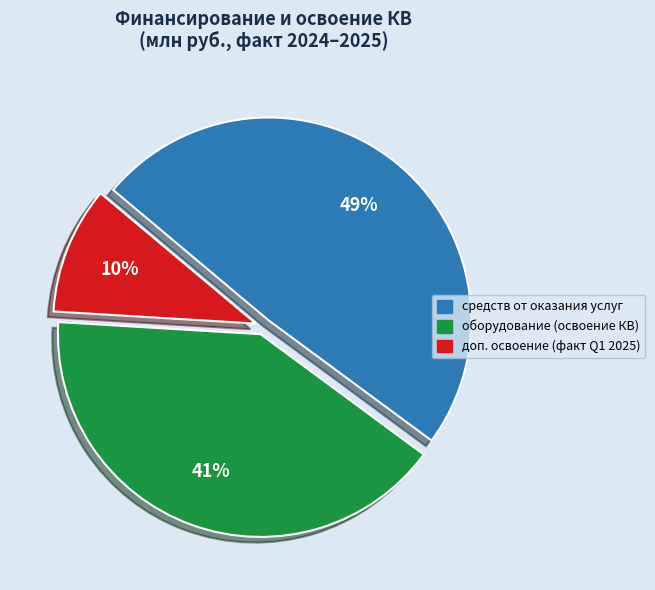

To the nearest percent, what is the difference between the largest and smallest slice percentages?

39%